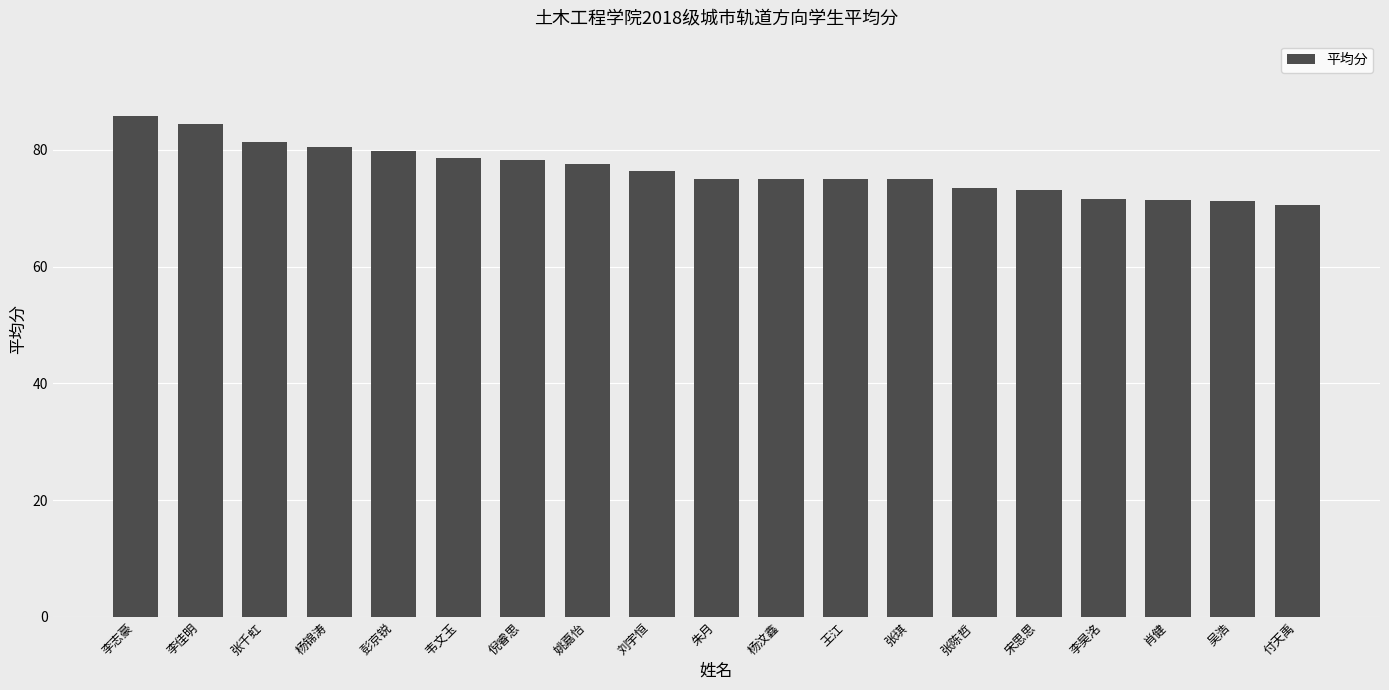

Are the bars horizontal?

No